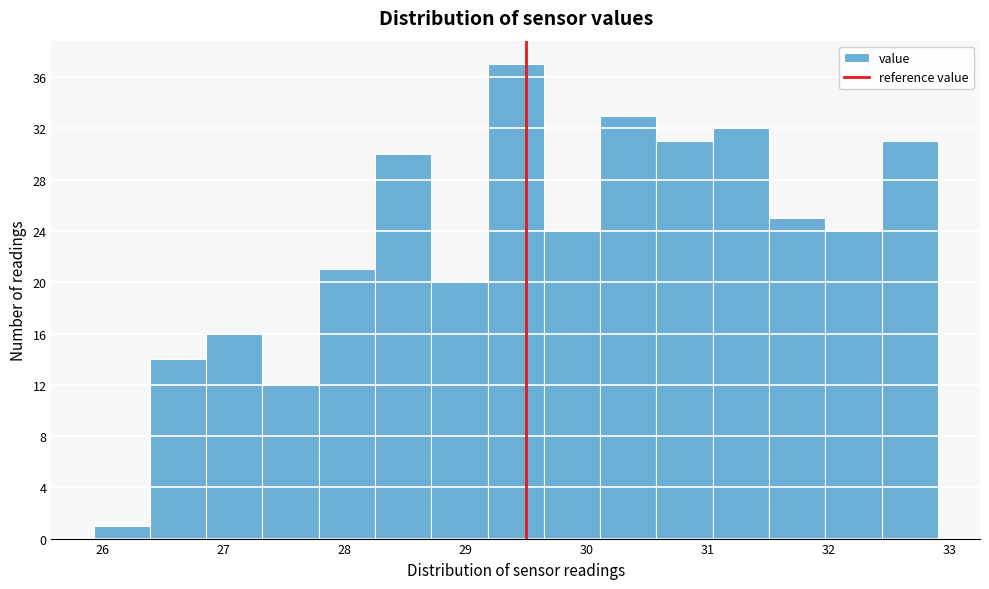

Reading left to right, transcribe this chart: for each bar, give the range it covers on the x-axis and its height. Neither the bar edges nor the heights are printed on the chart, so give them approximately, as read against the axes.

25.9 to 26.4: 1
26.4 to 26.9: 14
26.9 to 27.3: 16
27.3 to 27.8: 12
27.8 to 28.3: 21
28.3 to 28.7: 30
28.7 to 29.2: 20
29.2 to 29.6: 37
29.6 to 30.1: 24
30.1 to 30.6: 33
30.6 to 31.0: 31
31.0 to 31.5: 32
31.5 to 32.0: 25
32.0 to 32.4: 24
32.4 to 32.9: 31